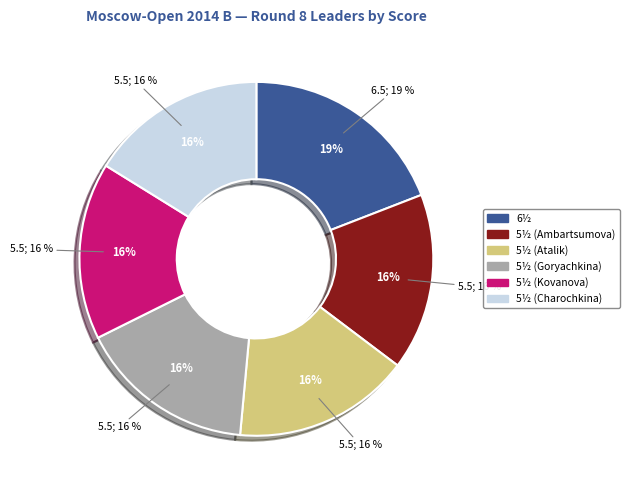

To the nearest percent, what percentage of the pie is 5½ (Kovanova)?

16%